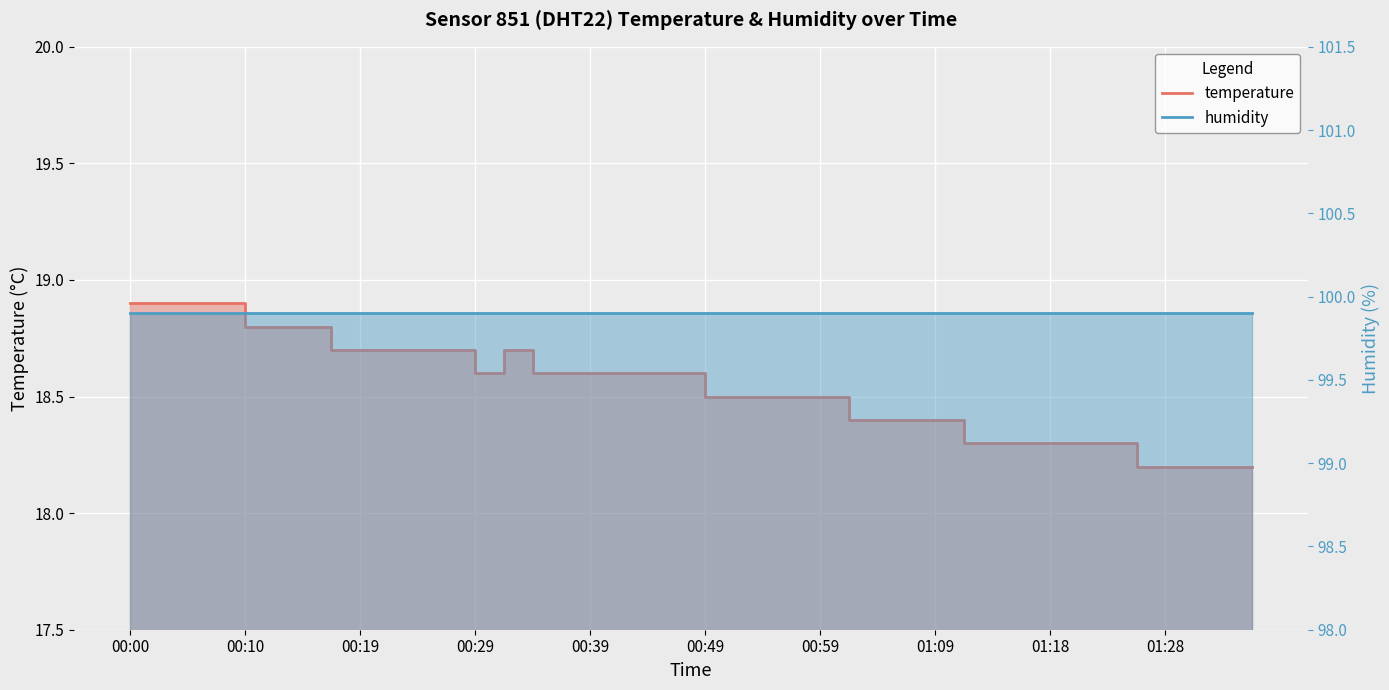

Reading right to left, list all the values displayed in this chart.

01:35=18.2	01:33=18.2	01:30=18.2	01:28=18.2	01:26=18.2	01:23=18.3	01:21=18.3	01:18=18.3	01:16=18.3	01:13=18.3	01:11=18.3	01:09=18.4	01:06=18.4	01:04=18.4	01:01=18.4	00:59=18.5	00:56=18.5	00:54=18.5	00:51=18.5	00:49=18.5	00:46=18.6	00:44=18.6	00:42=18.6	00:39=18.6	00:37=18.6	00:34=18.6	00:32=18.7	00:29=18.6	00:27=18.7	00:24=18.7	00:22=18.7	00:19=18.7	00:17=18.7	00:15=18.8	00:12=18.8	00:10=18.8	00:07=18.9	00:05=18.9	00:02=18.9	00:00=18.9